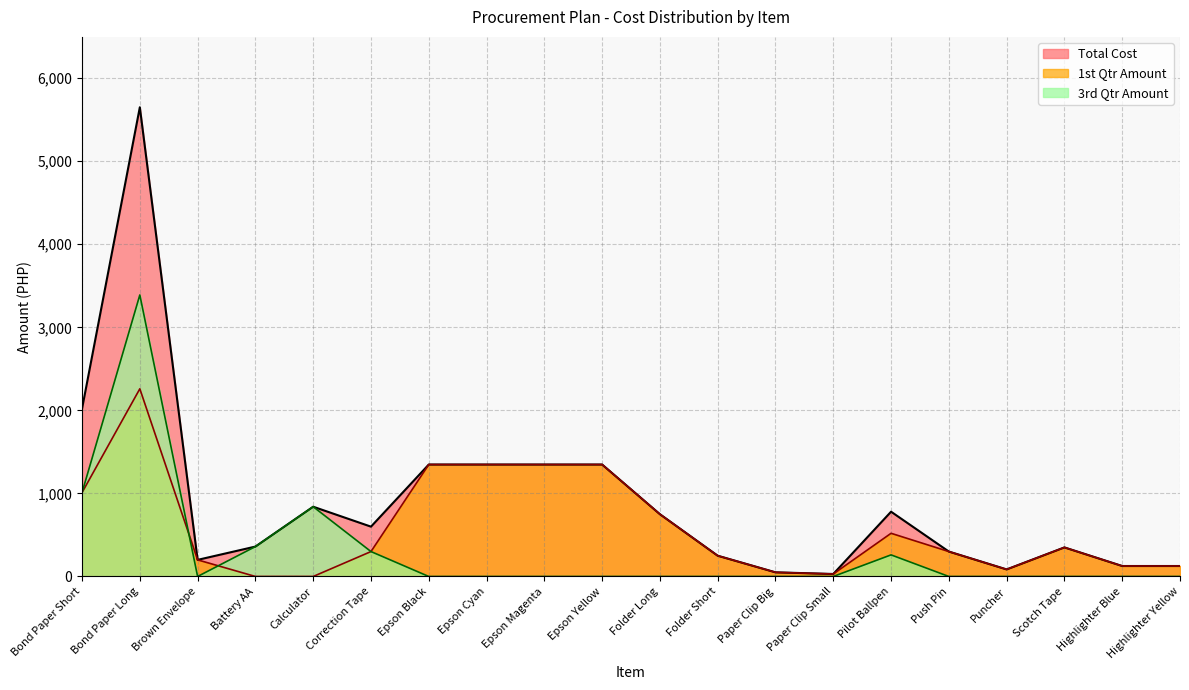

True or false: Total Cost has more than 0 interior local peaks.

True